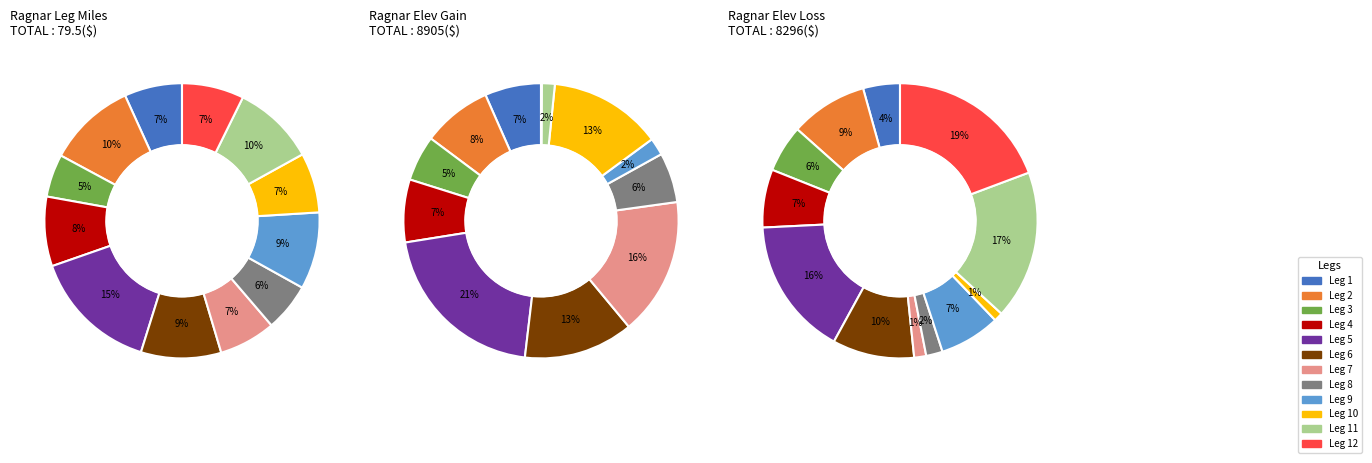

What percentage is the Leg 2 slice, to the nearest percent?

10%